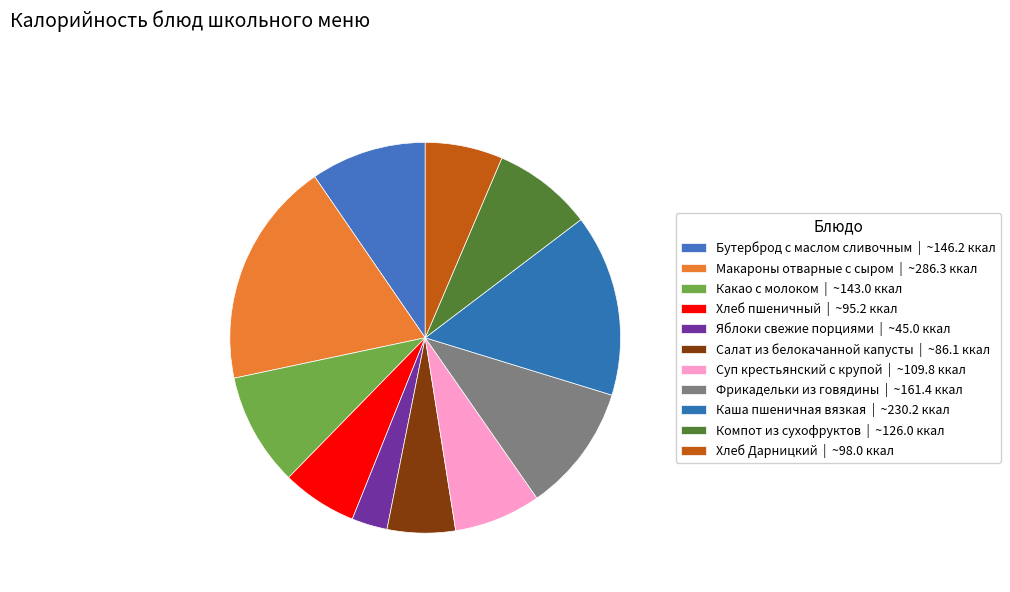

Which category has the smallest portion of the pie?

Яблоки свежие порциями